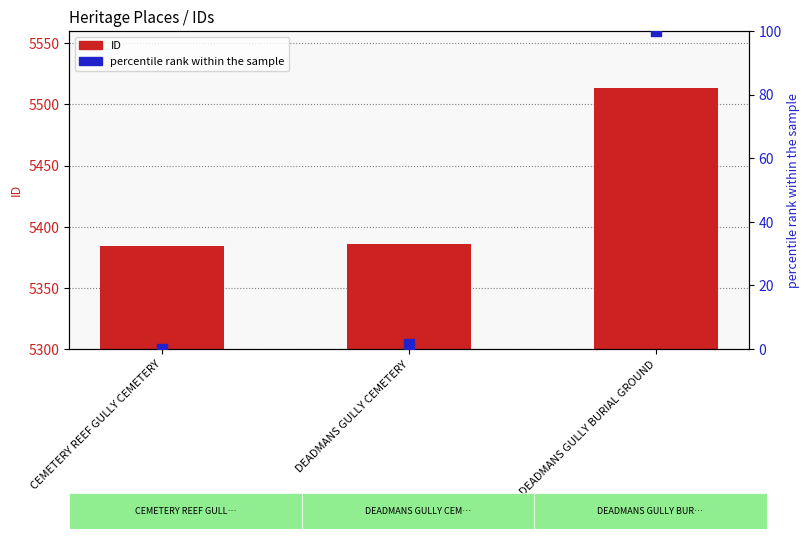

Which series has the widest spread of Y values?

ID